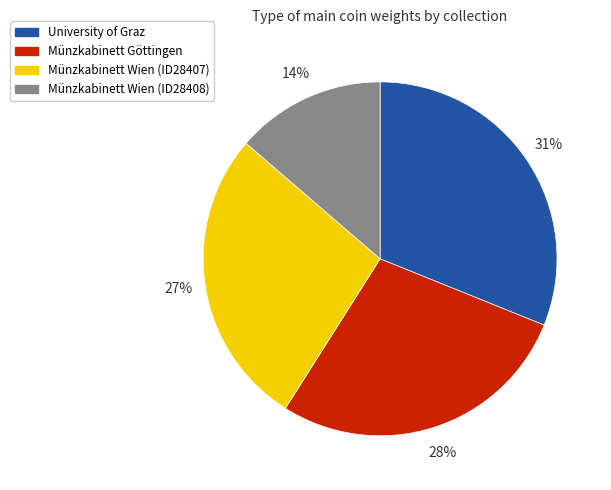

To the nearest percent, what is the average slice percentage?

25%